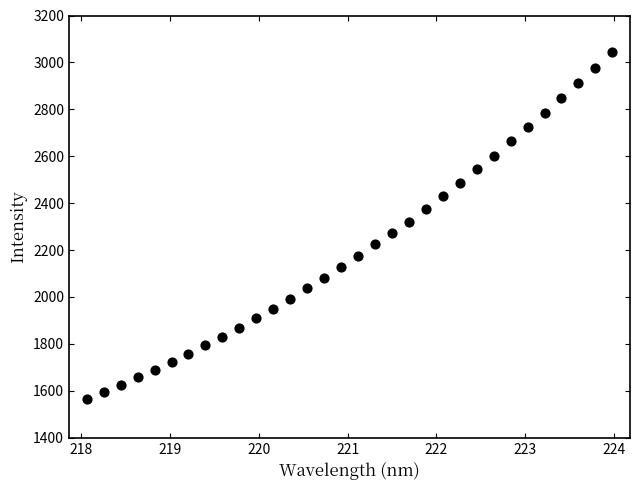

What is the range of Y values (max minus min)?

1480.2